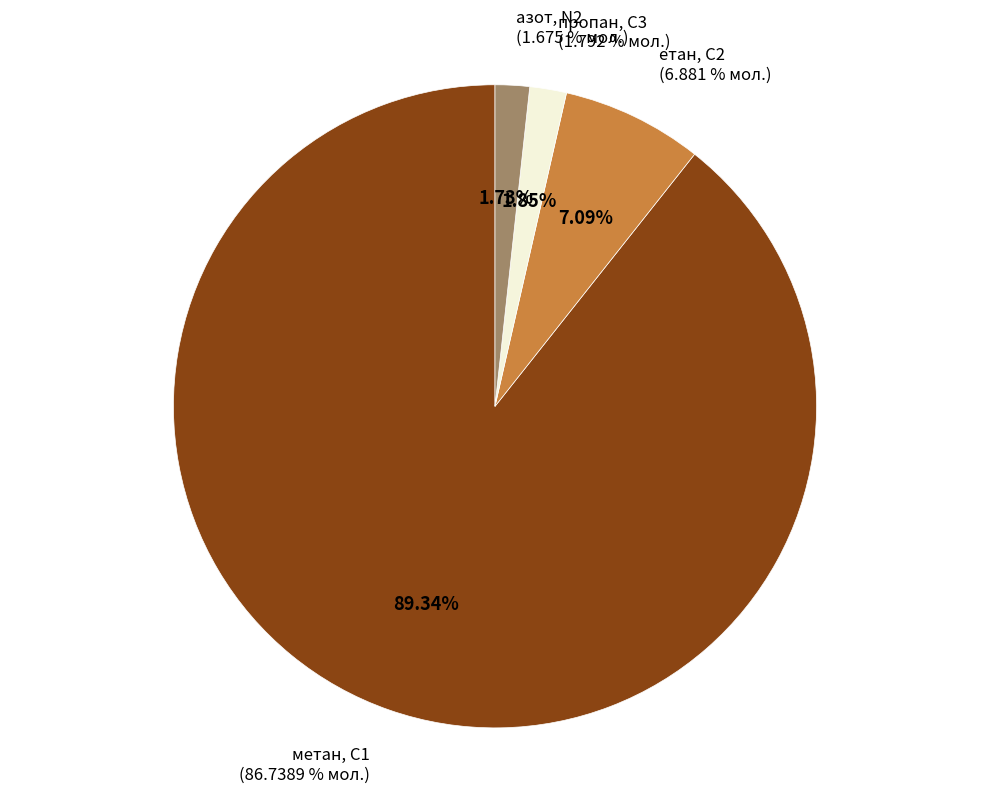

Which series has the largest range (max minus min)?

метан, С1